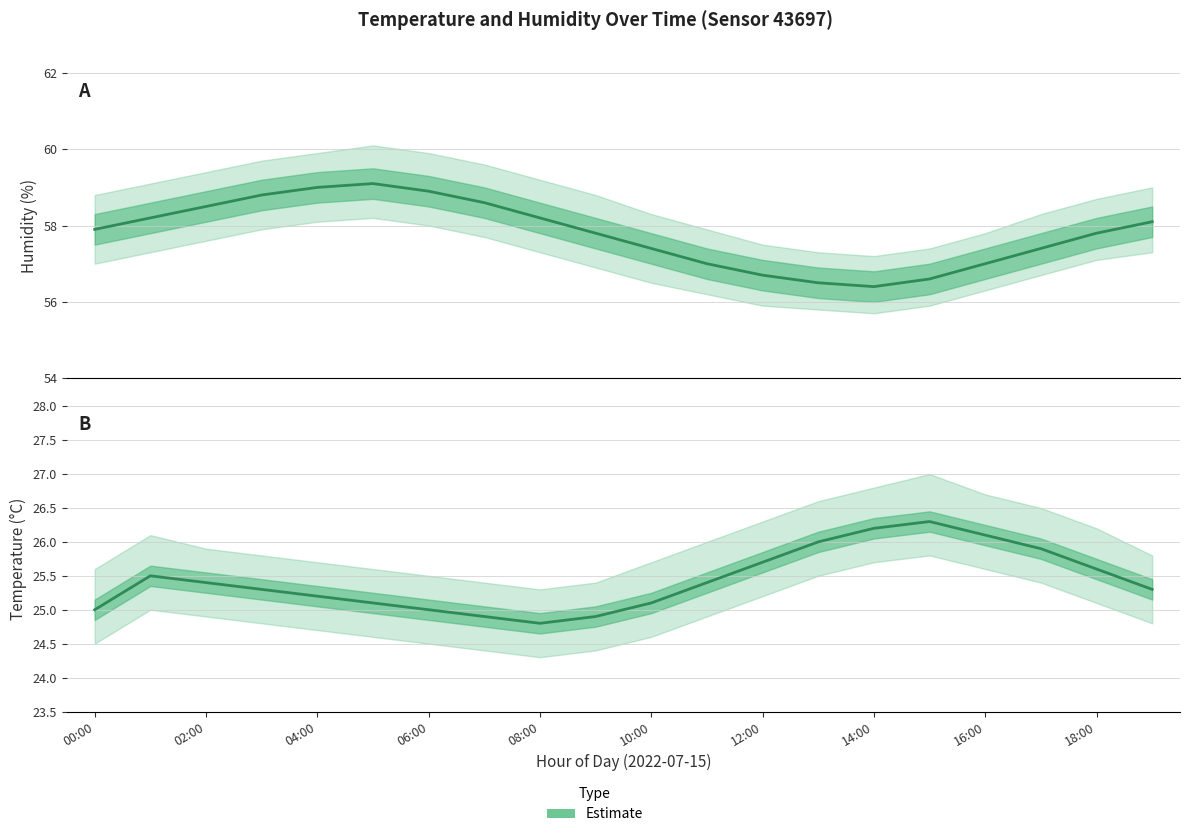

What is the label of the 6th point from the right?

14:00